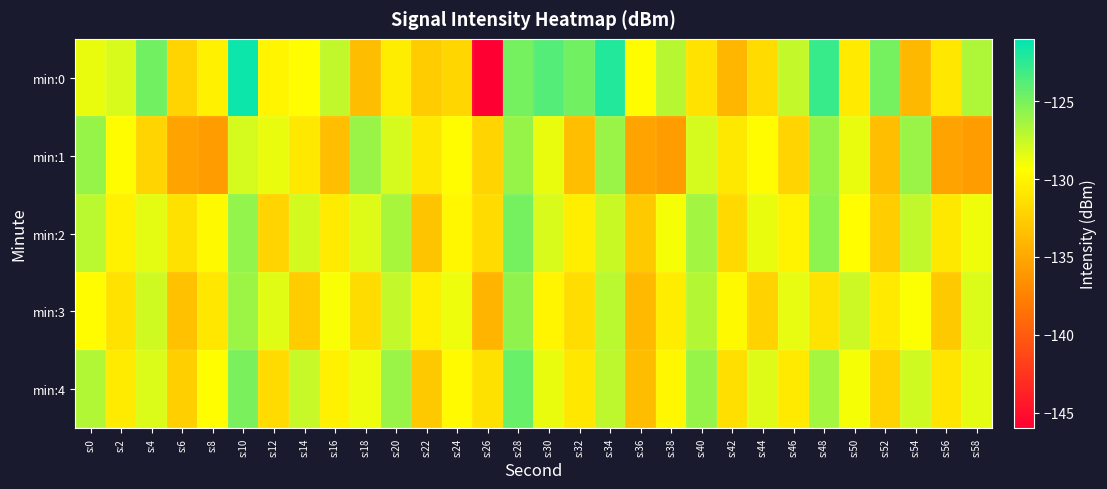

Reading right to left, list all the values displayed in this chart.

min:0: s:58=-126.7	s:56=-130.9	s:54=-134.0	s:52=-124.8	s:50=-130.7	s:48=-122.9	s:46=-127.4	s:44=-131.7	s:42=-134.0	s:40=-131.2	s:38=-127.0	s:36=-129.5	s:34=-122.1	s:32=-124.7	s:30=-123.8	s:28=-124.8	s:26=-145.9	s:24=-132.0	s:22=-132.7	s:20=-130.5	s:18=-133.6	s:16=-127.3	s:14=-129.4	s:12=-129.9	s:10=-121.5	s:8=-130.2	s:6=-132.1	s:4=-124.8	s:2=-128.0	s:0=-128.7
min:1: s:58=-135.7	s:56=-135.3	s:54=-126.0	s:52=-133.6	s:50=-128.6	s:48=-126.0	s:46=-132.1	s:44=-129.6	s:42=-130.8	s:40=-128.0	s:38=-135.7	s:36=-135.3	s:34=-126.0	s:32=-133.6	s:30=-128.6	s:28=-126.0	s:26=-132.1	s:24=-129.6	s:22=-130.8	s:20=-128.0	s:18=-126.0	s:16=-133.6	s:14=-130.8	s:12=-128.6	s:10=-128.0	s:8=-135.7	s:6=-135.3	s:4=-132.1	s:2=-129.6	s:0=-126.0
min:2: s:58=-128.9	s:56=-130.8	s:54=-127.3	s:52=-132.6	s:50=-129.4	s:48=-125.6	s:46=-130.1	s:44=-128.7	s:42=-131.8	s:40=-126.3	s:38=-129.1	s:36=-132.9	s:34=-127.6	s:32=-130.4	s:30=-128.1	s:28=-124.9	s:26=-131.7	s:24=-129.8	s:22=-133.2	s:20=-126.5	s:18=-128.3	s:16=-130.6	s:14=-127.9	s:12=-132.1	s:10=-125.8	s:8=-129.7	s:6=-131.3	s:4=-128.5	s:2=-130.2	s:0=-127.1
min:3: s:58=-128.2	s:56=-132.9	s:54=-129.3	s:52=-130.7	s:50=-127.7	s:48=-131.1	s:46=-128.6	s:44=-132.3	s:42=-129.7	s:40=-126.9	s:38=-130.5	s:36=-133.8	s:34=-127.1	s:32=-131.5	s:30=-129.9	s:28=-125.7	s:26=-134.1	s:24=-128.8	s:22=-130.3	s:20=-127.4	s:18=-131.6	s:16=-129.2	s:14=-132.7	s:12=-128.4	s:10=-126.1	s:8=-130.9	s:6=-133.4	s:4=-127.8	s:2=-131.2	s:0=-129.5
min:4: s:58=-128.5	s:56=-131.0	s:54=-127.8	s:52=-132.2	s:50=-129.1	s:48=-126.4	s:46=-130.7	s:44=-128.3	s:42=-131.4	s:40=-125.9	s:38=-129.8	s:36=-133.6	s:34=-127.2	s:32=-130.9	s:30=-128.7	s:28=-124.5	s:26=-131.3	s:24=-129.6	s:22=-132.9	s:20=-126.0	s:18=-128.8	s:16=-130.2	s:14=-127.5	s:12=-131.7	s:10=-125.1	s:8=-129.4	s:6=-132.5	s:4=-128.2	s:2=-130.6	s:0=-126.8